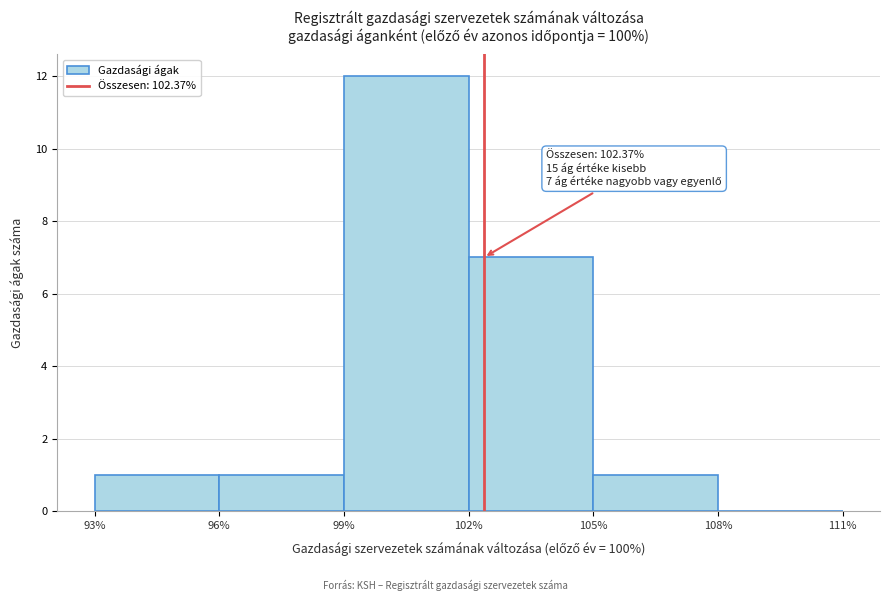

Which range on the x-axis has the tallest bar?

99% to 102%